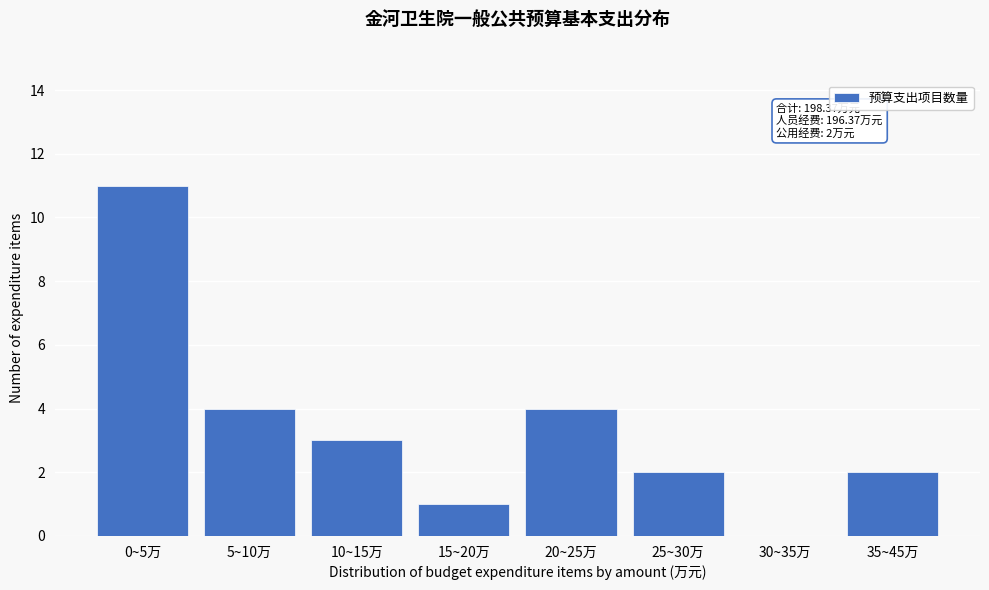

Reading right to left, what are all the values shown in this chart?

35~45万=2	30~35万=0	25~30万=2	20~25万=4	15~20万=1	10~15万=3	5~10万=4	0~5万=11